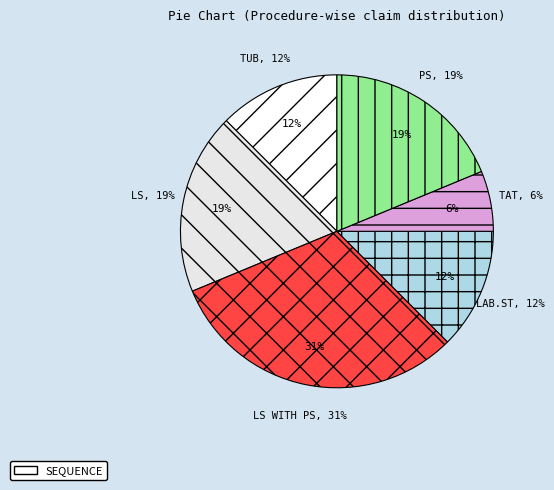

Count the number of slices in the pie.

6